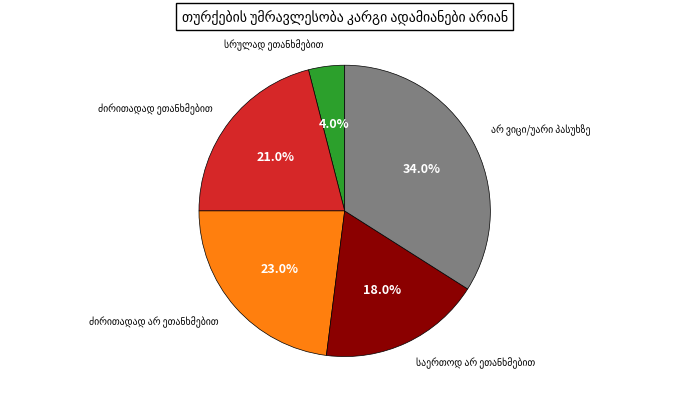

Does any single category account for the majority?

No